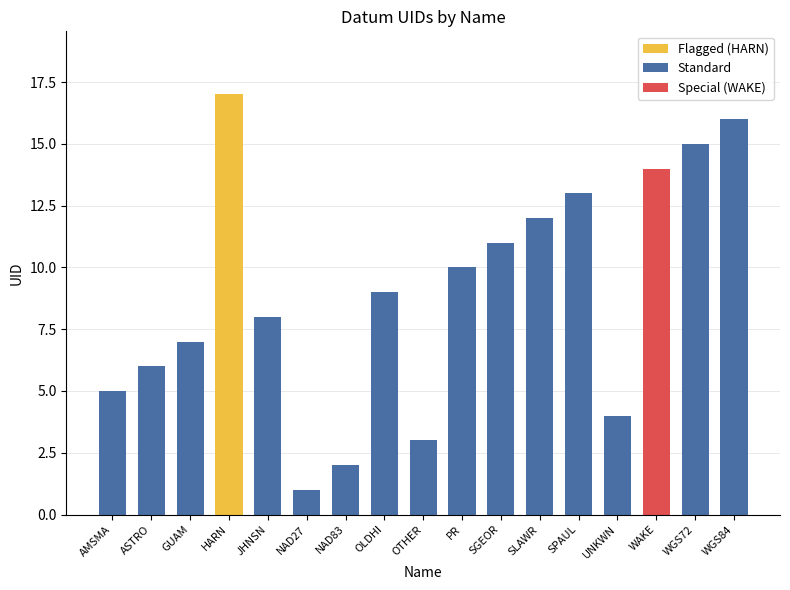

The value at OTHER is 3. True or false?

True